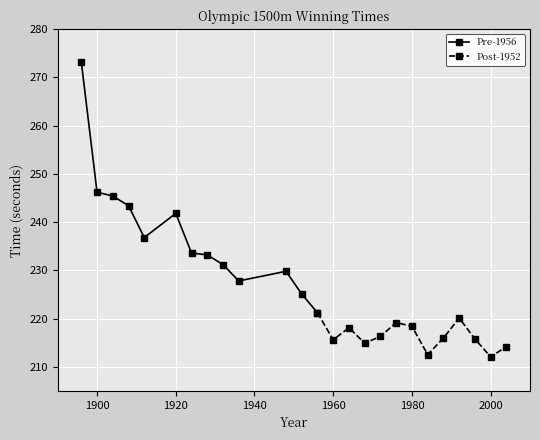

True or false: Pre-1956 has more than 1 interior local peaks.

True